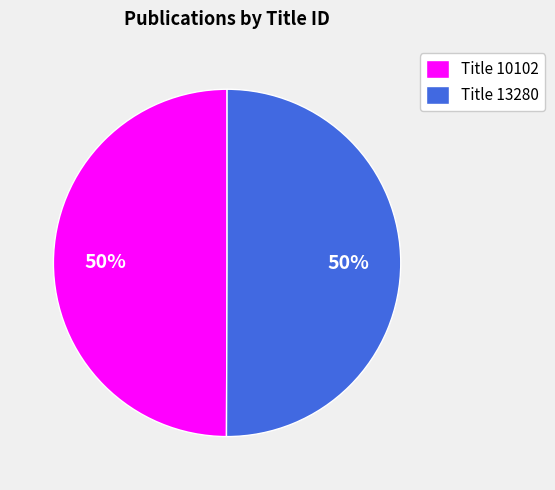

How many slices are in this pie chart?

2